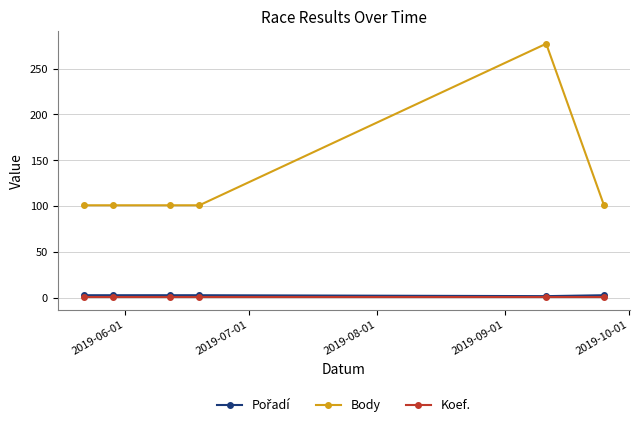

How many lines are shown in the chart?

3